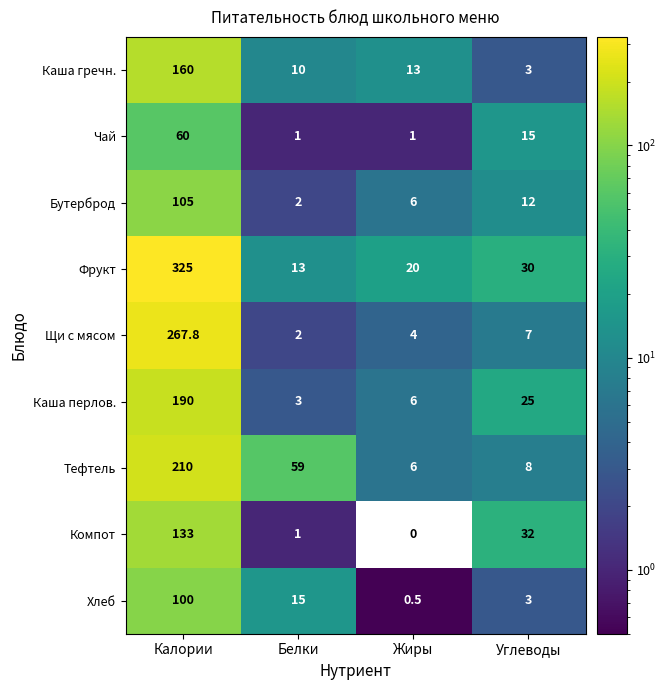

List the labels in order of Каша гречн. value, smallest first.

Углеводы, Белки, Жиры, Калории